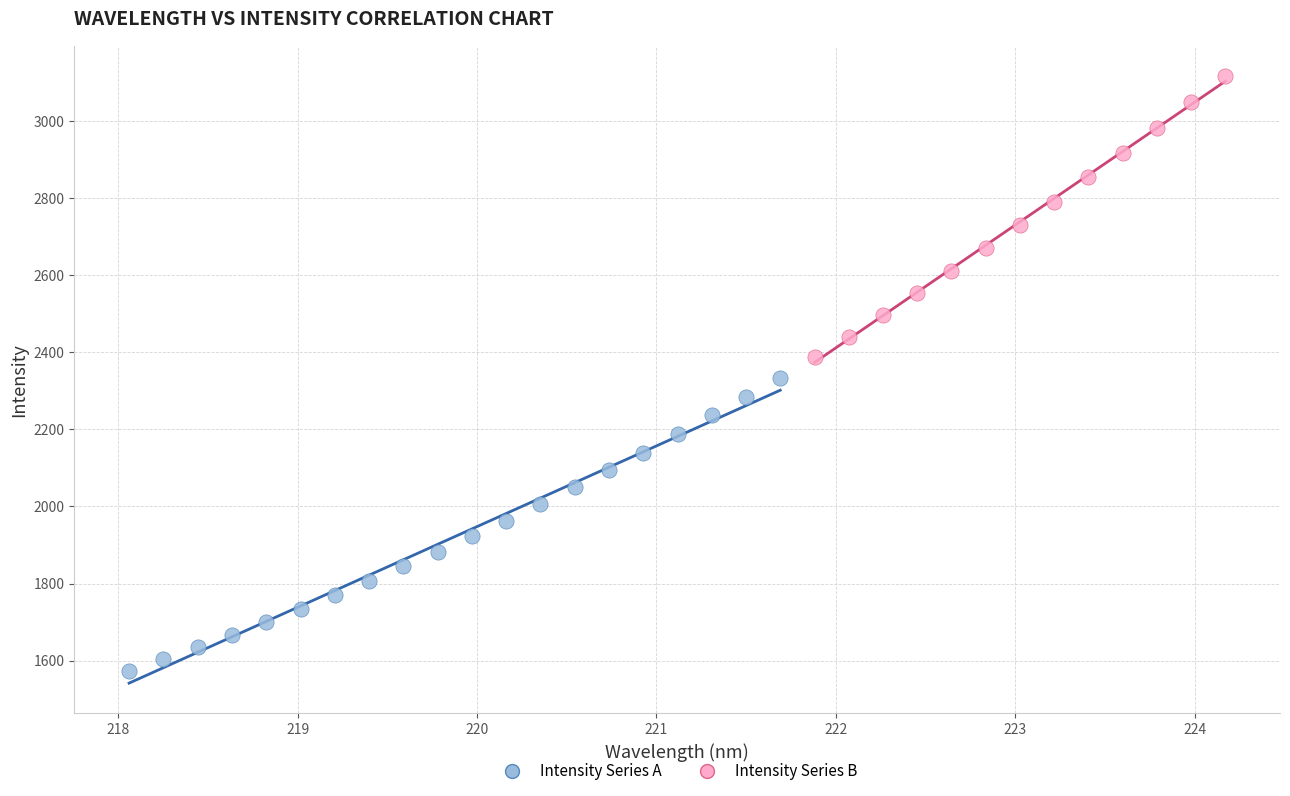

Which series contains the highest Y value?

Intensity Series B